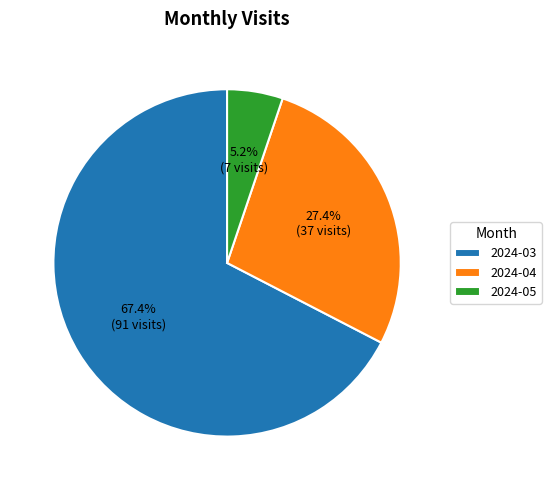

Count the number of slices in the pie.

3